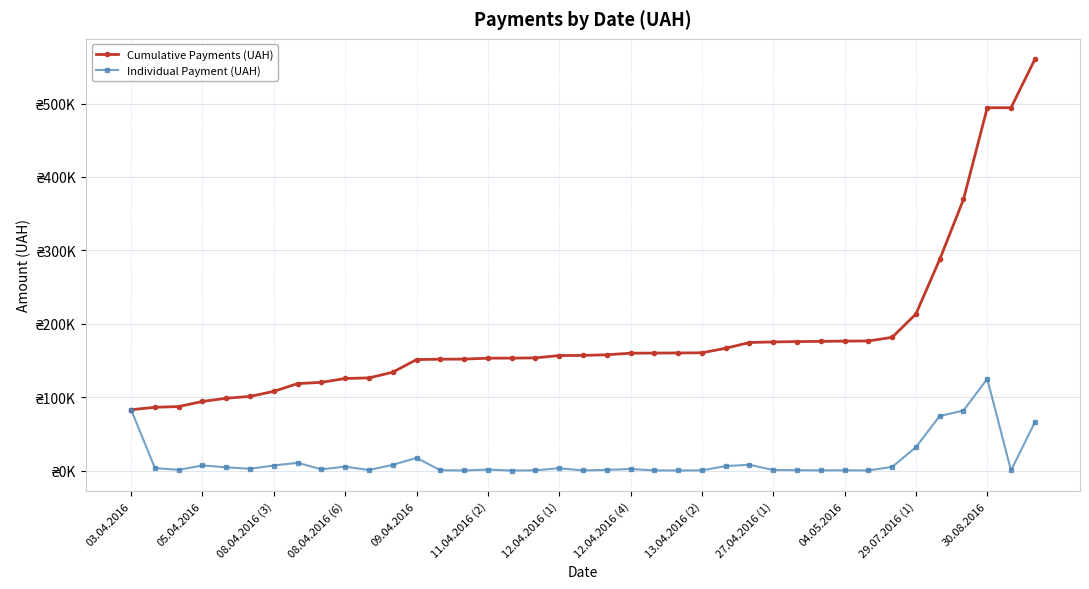

What are all the series names shown in the legend?

Cumulative Payments (UAH), Individual Payment (UAH)